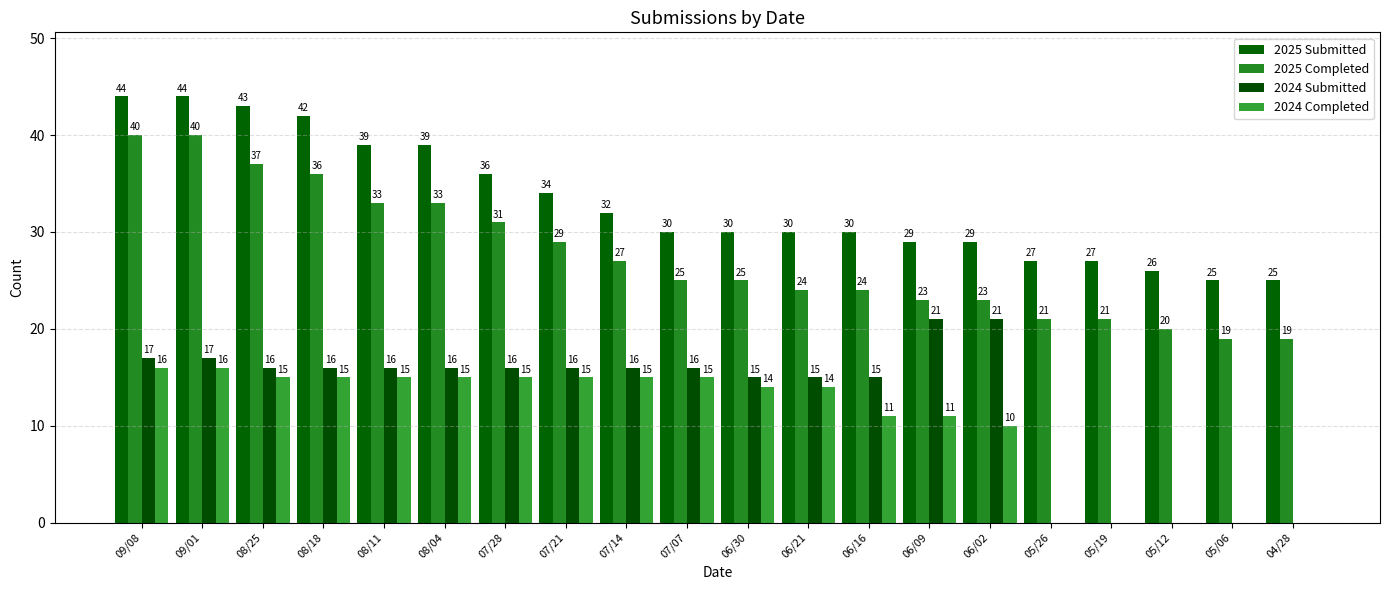

Count the number of categories in the chart.

20